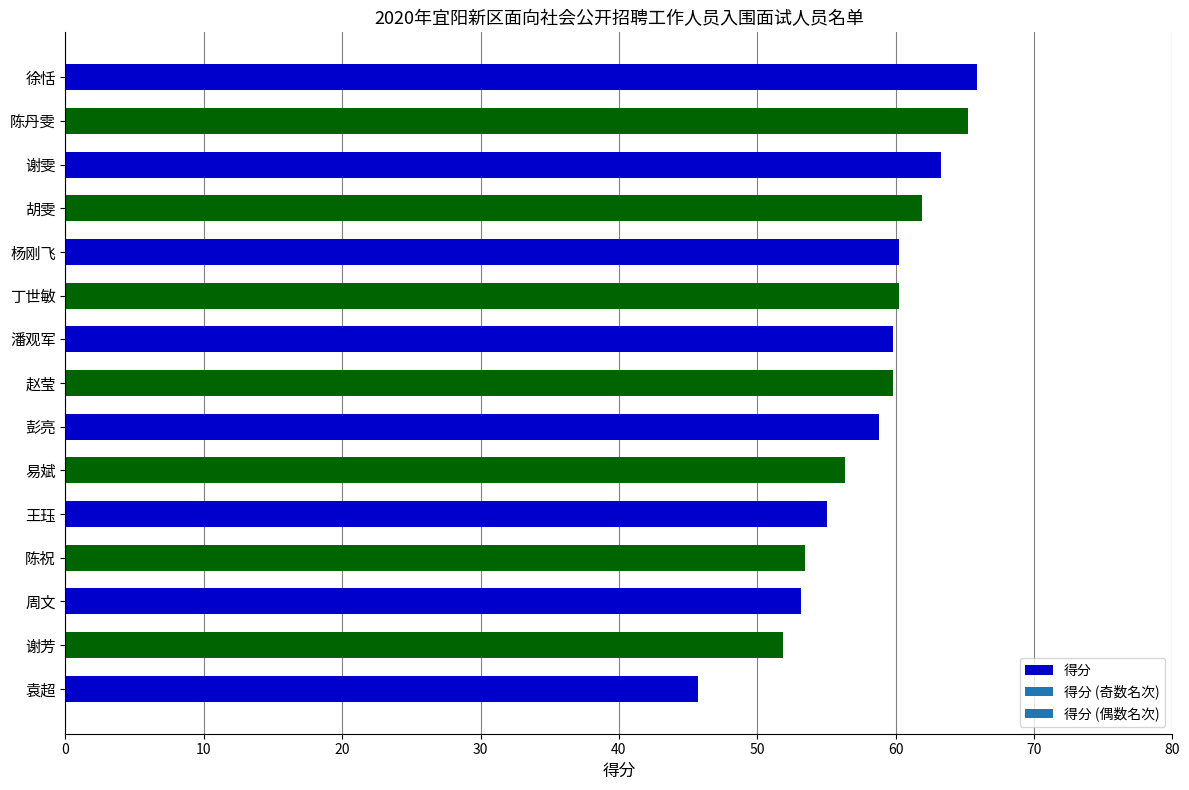

The value at 陈丹雯 is 65.2. True or false?

True